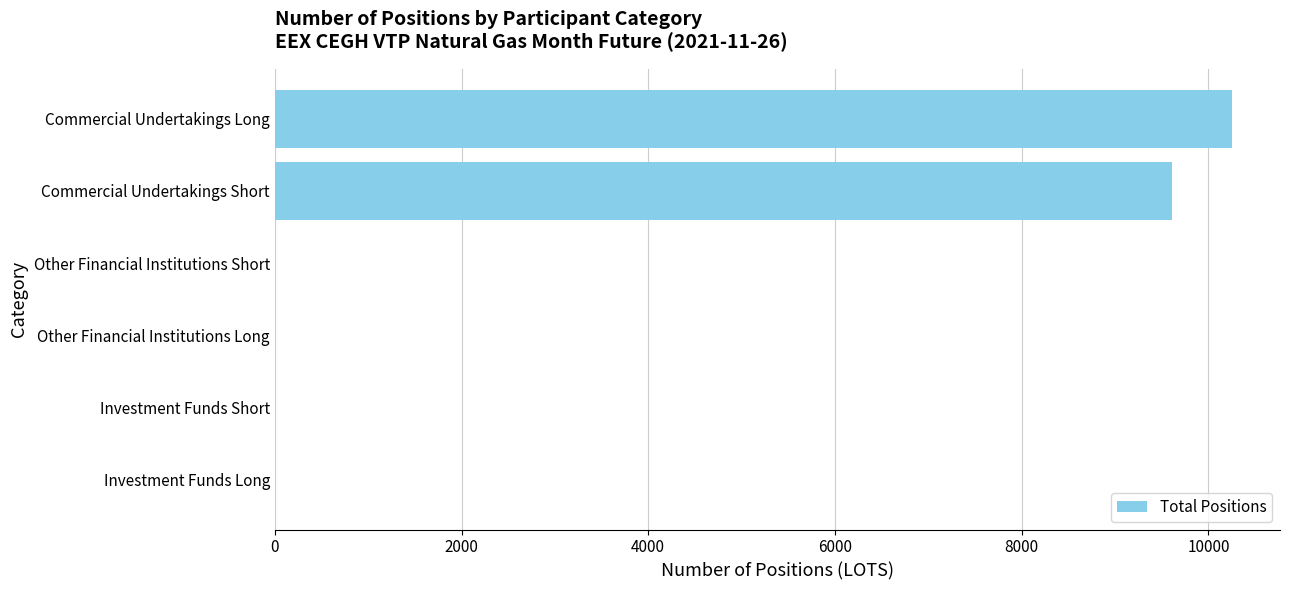

At which label is the value closest to 5127?

Commercial Undertakings Short